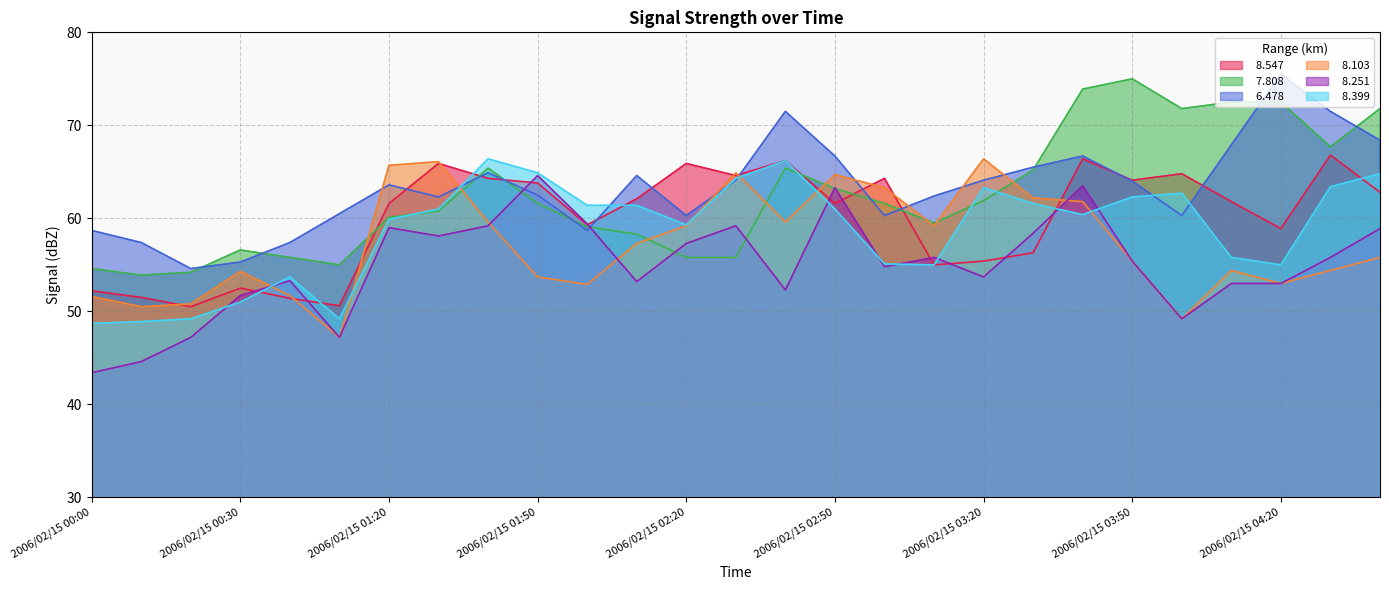

Where is the first local minimum for   8.251?

2006/02/15 01:10